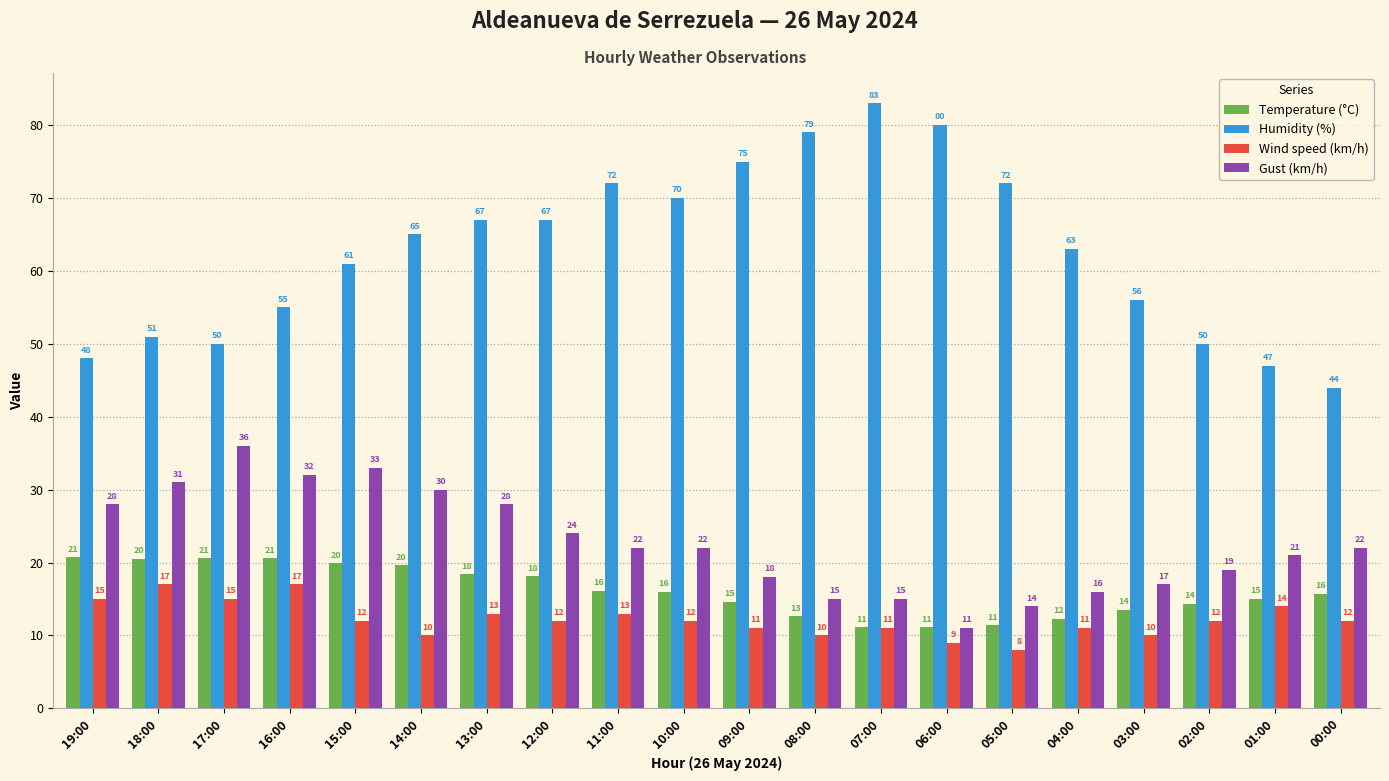

Where does the Gust (km/h) series first go above 22?

19:00